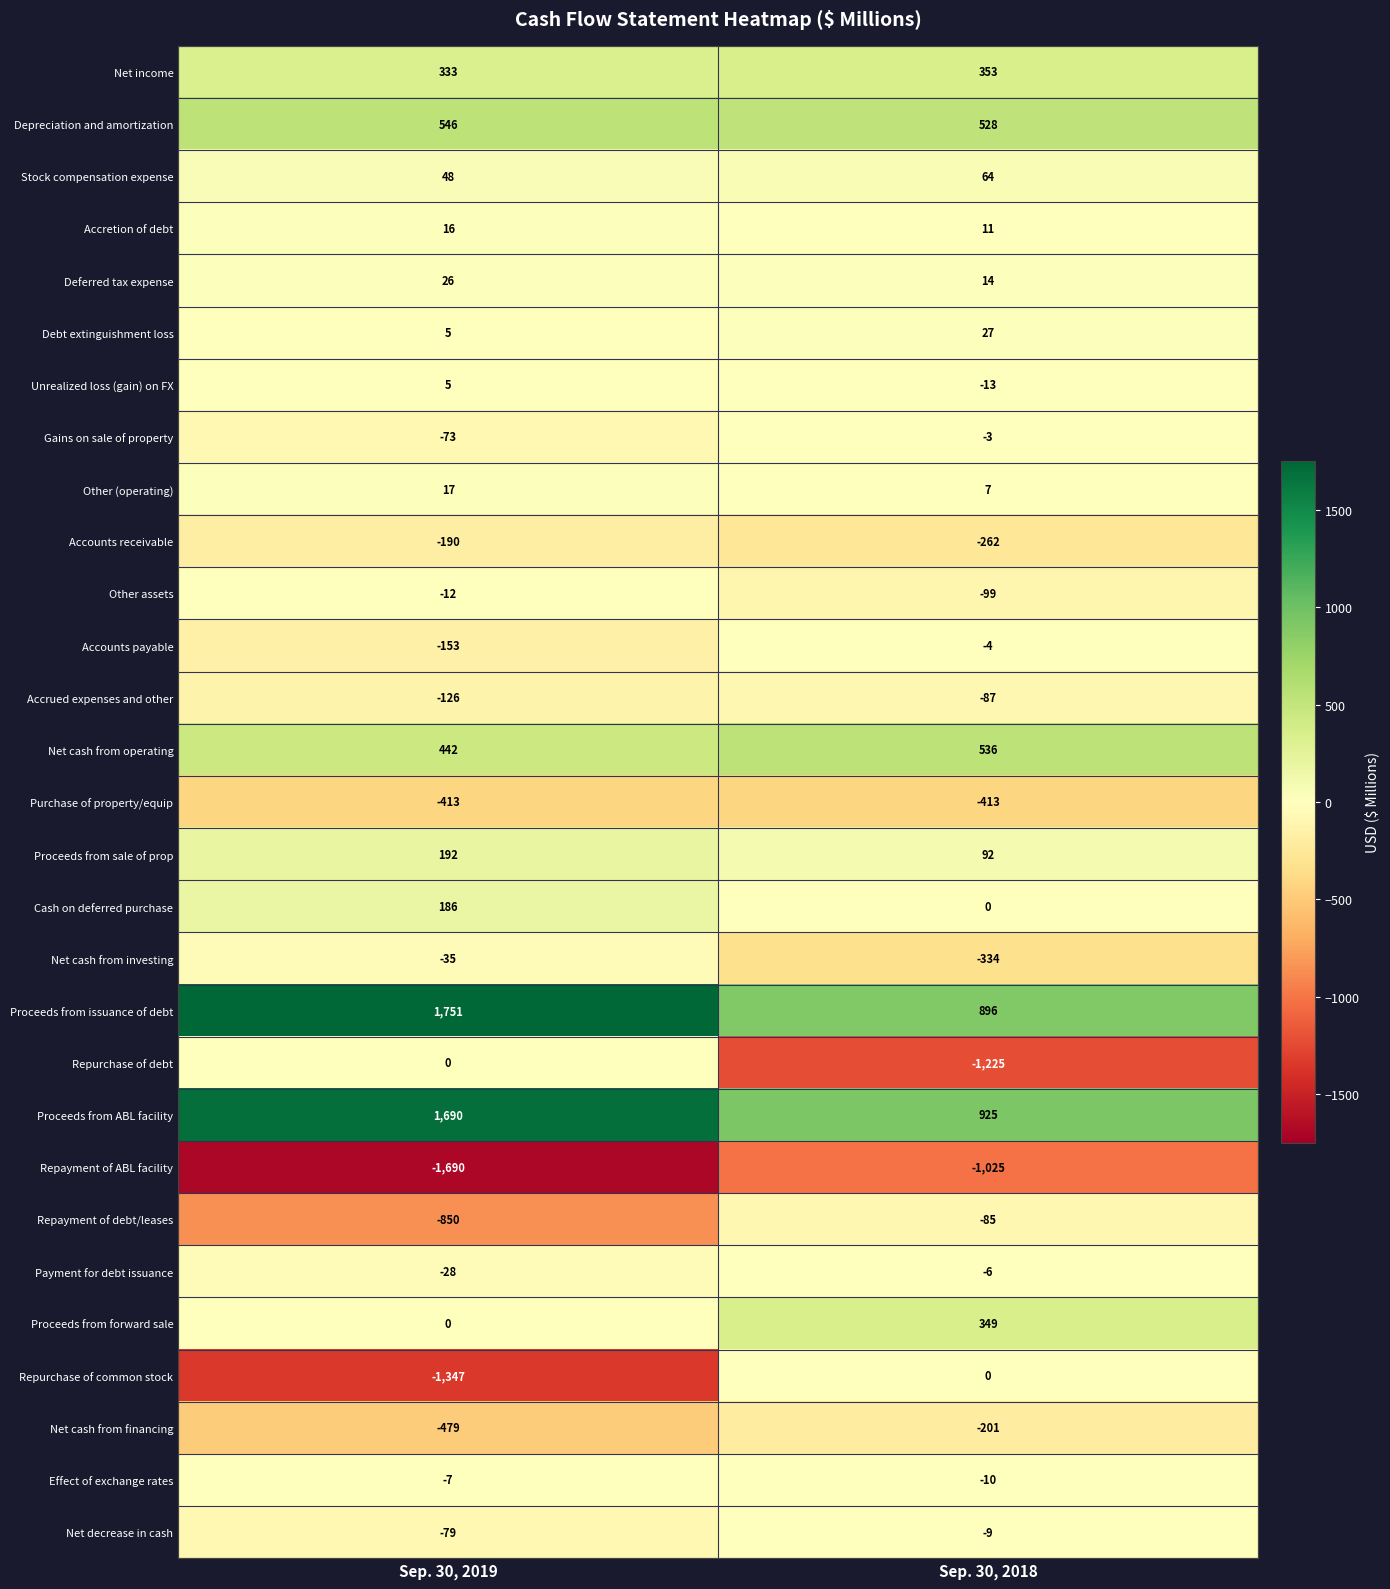

Read the Proceeds from sale of prop value at Sep. 30, 2018.

92